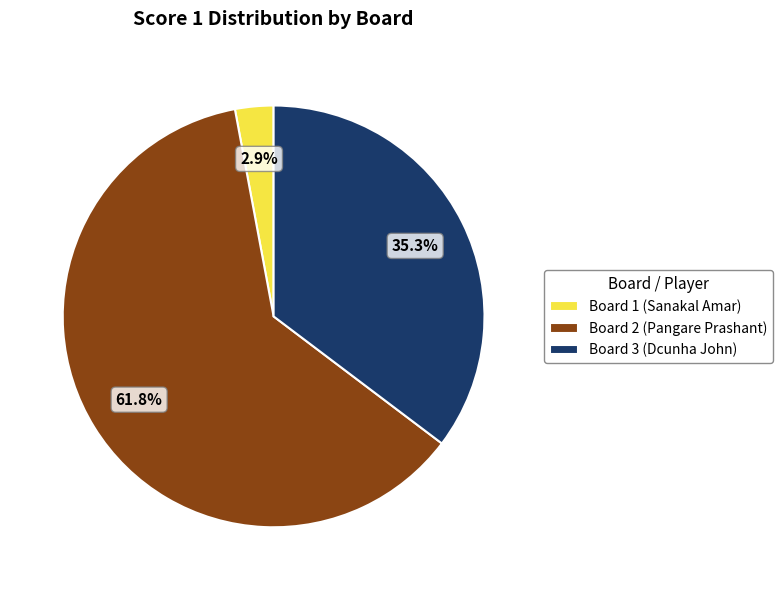

Combined, do Board 2 (Pangare Prashant) and Board 3 (Dcunha John) account for over 50%?

Yes